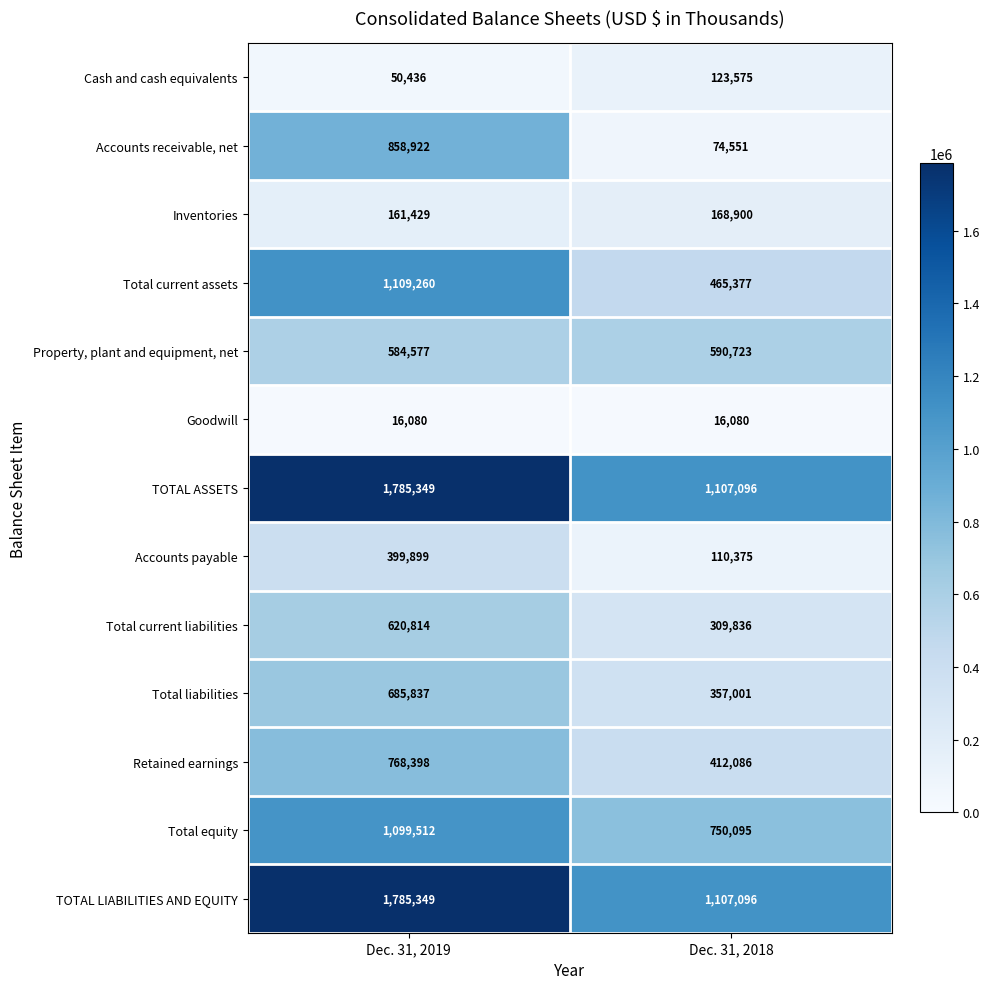

At how many categories does at least one series exceed 986877?

2